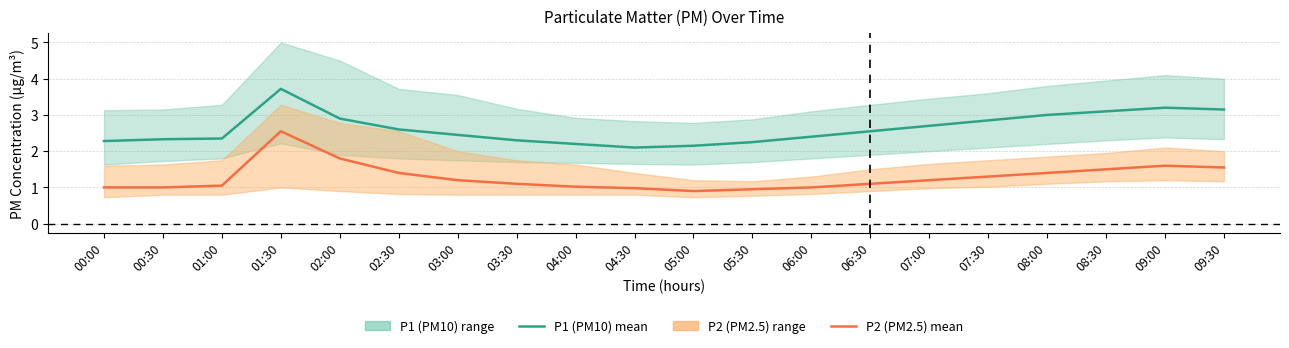

How many interior local peaks does the P1 (PM10) mean series have?

2